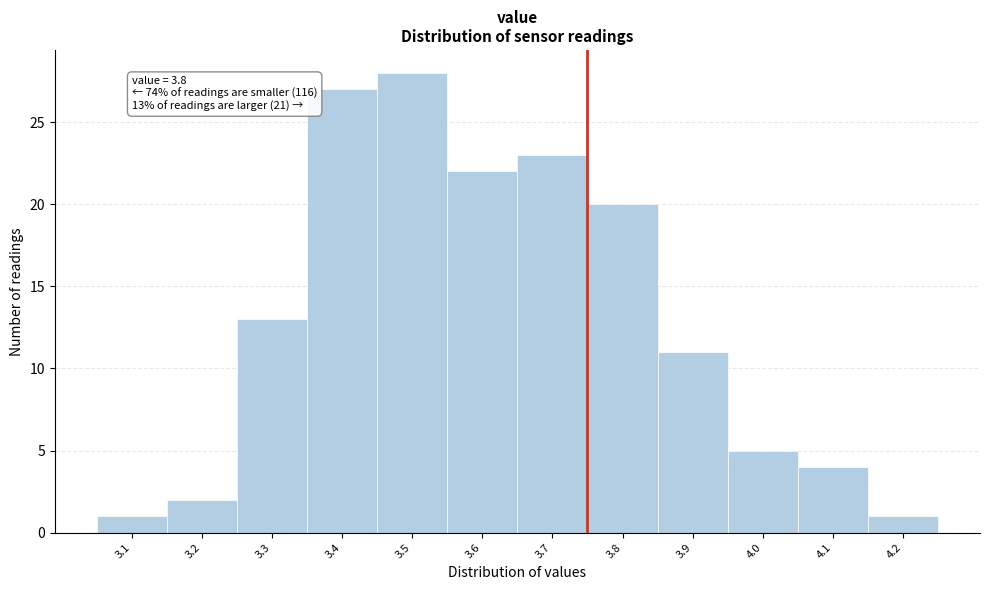

Reading left to right, transcribe all the data shown in this chart.

1	2	13	27	28	22	23	20	11	5	4	1